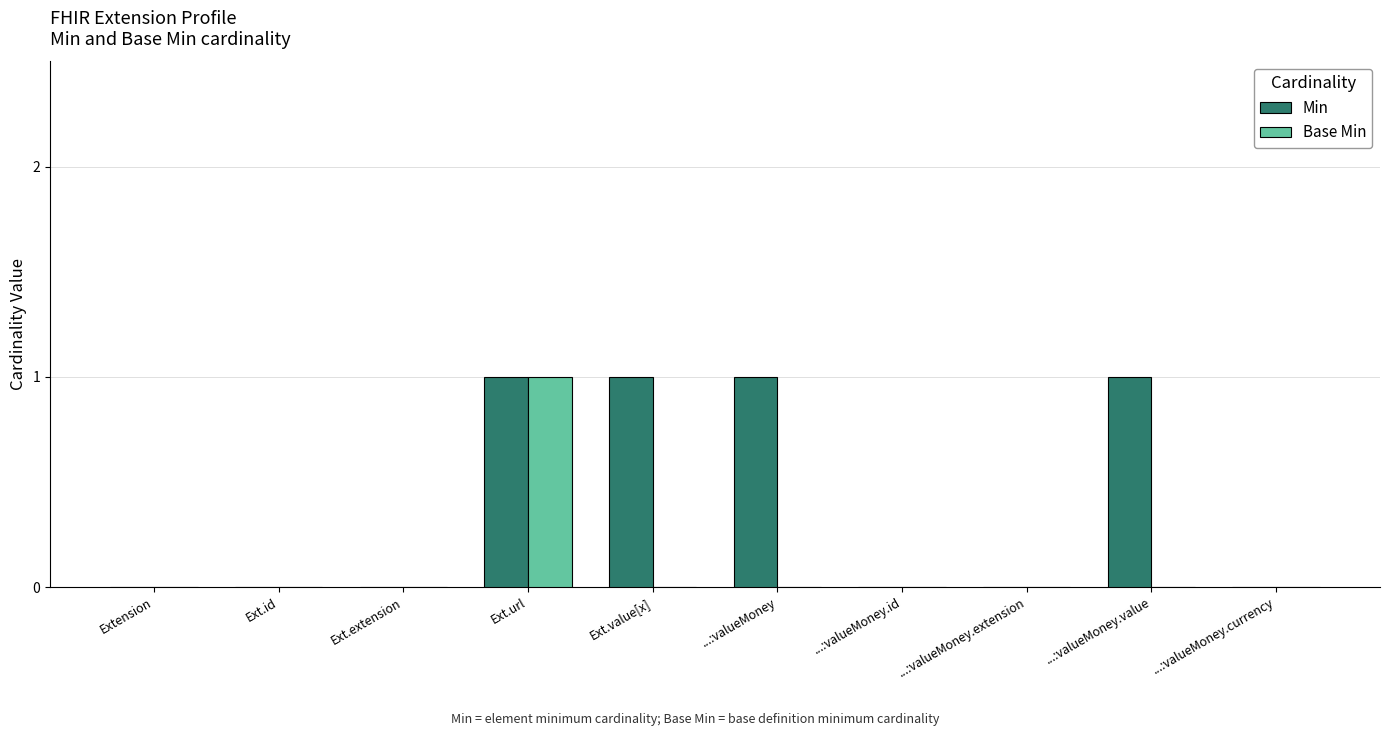

The Min series shows 1 at Ext.url. True or false?

True